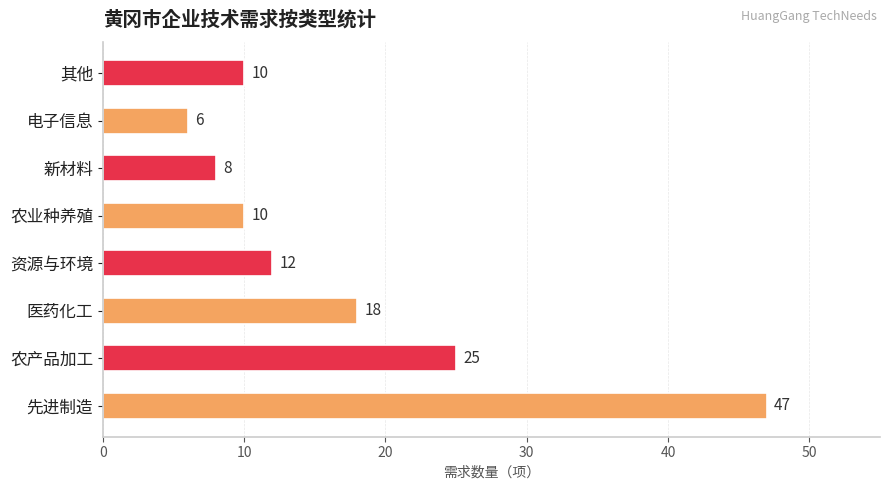

What is the difference between the values at 其他 and 农产品加工?

15